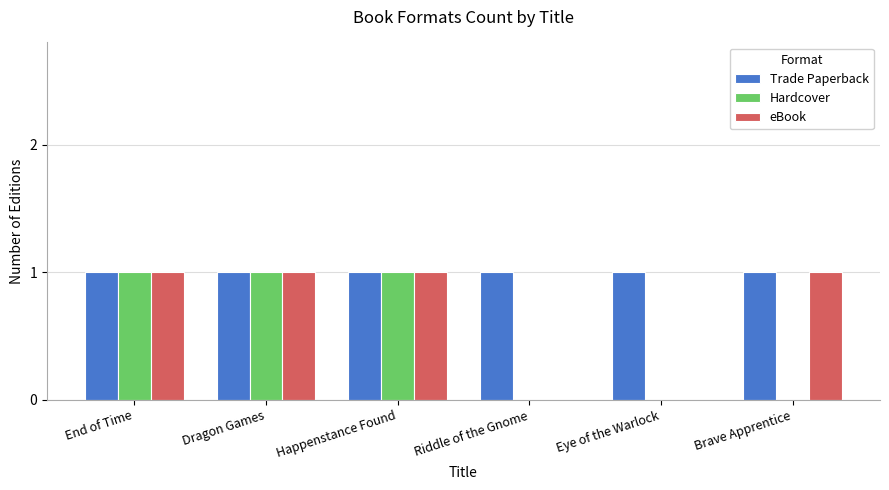

The Hardcover series shows -1 at Riddle of the Gnome. True or false?

False